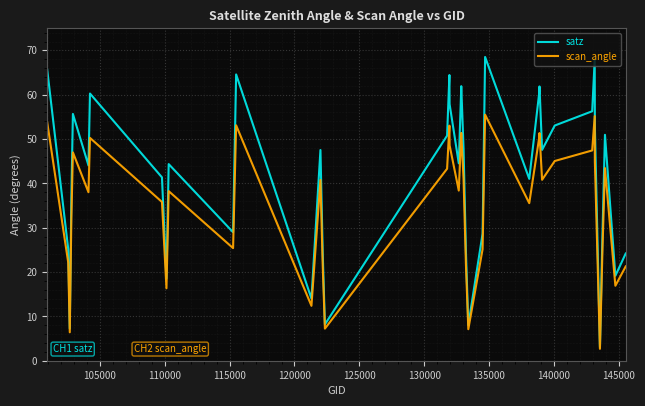

Which series has the largest total across all categories?

satz